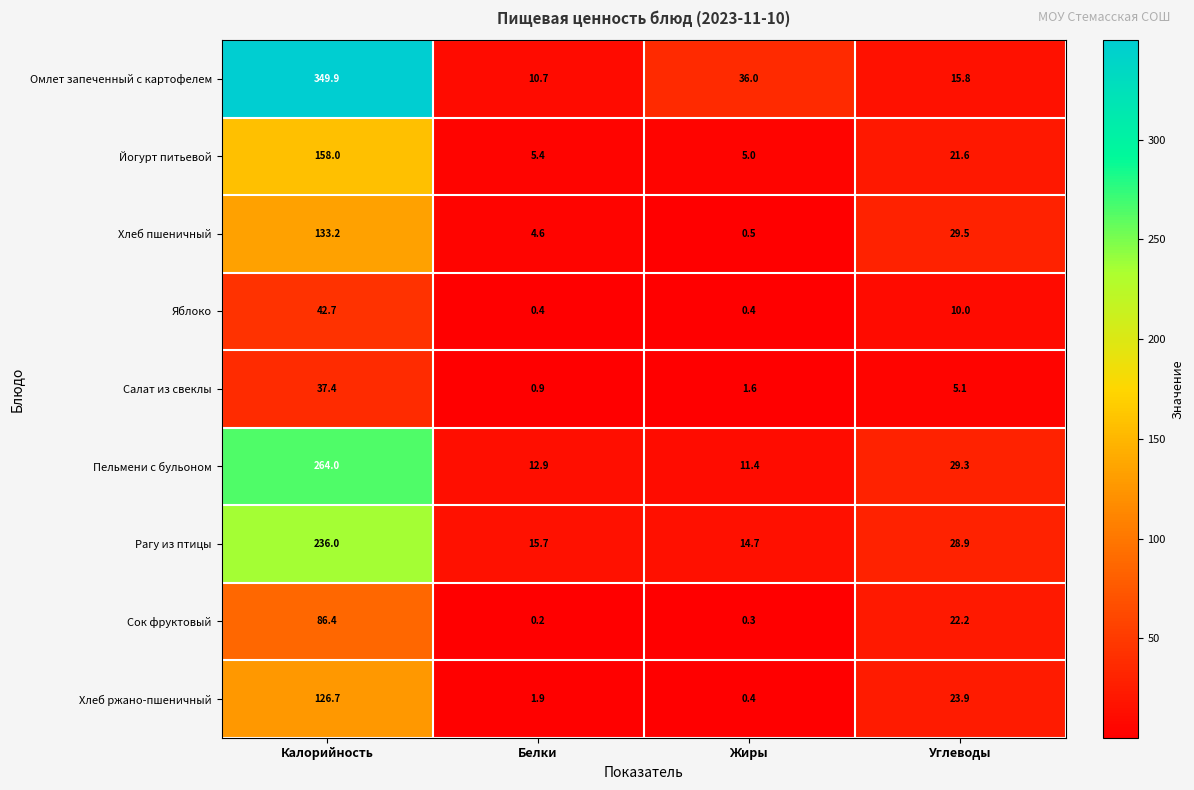

What is the greatest value displayed?

349.9